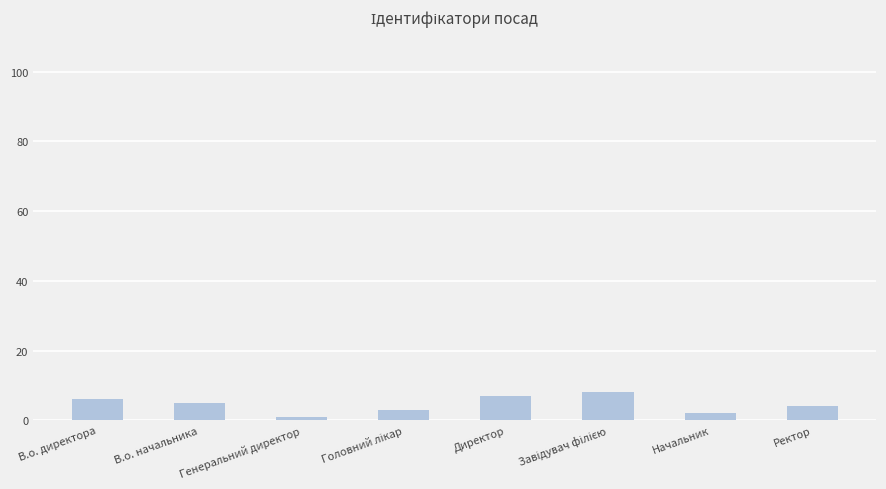

What is the label of the 5th bar from the left?

Директор